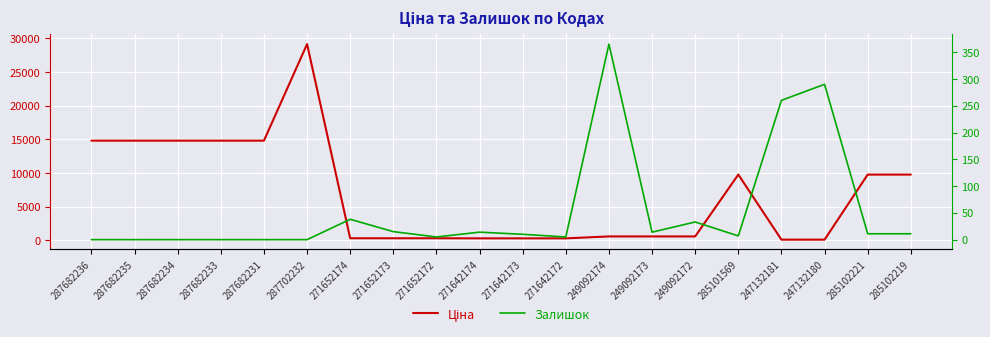

Which category has the highest value in the Ціна series?

287702232